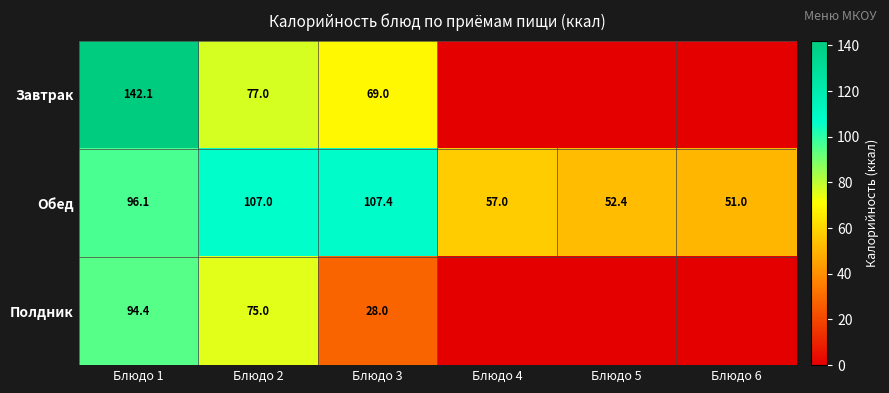

What is the difference between the highest and lowest values at Блюдо 1?

47.7